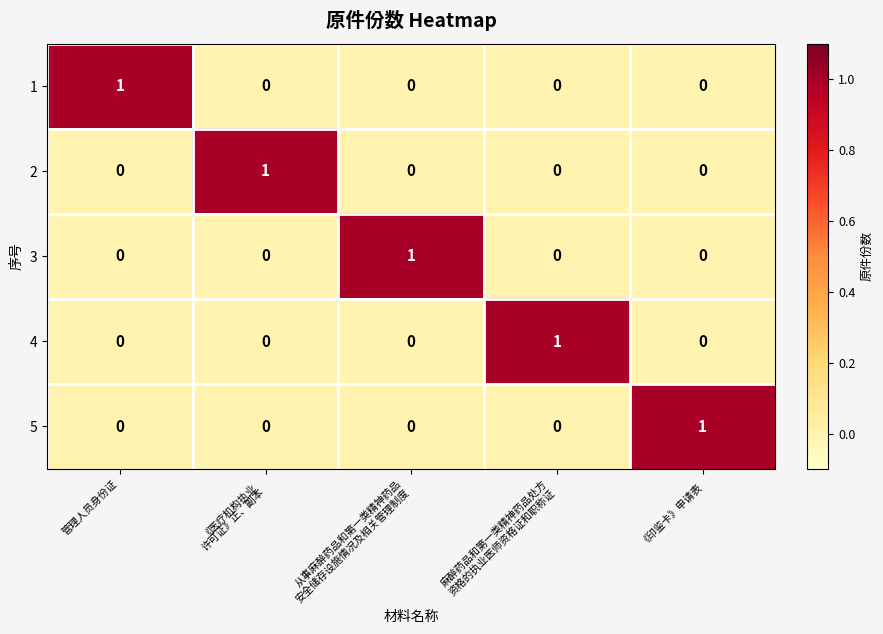

What is the total value across all series at 管理人员身份证?

1